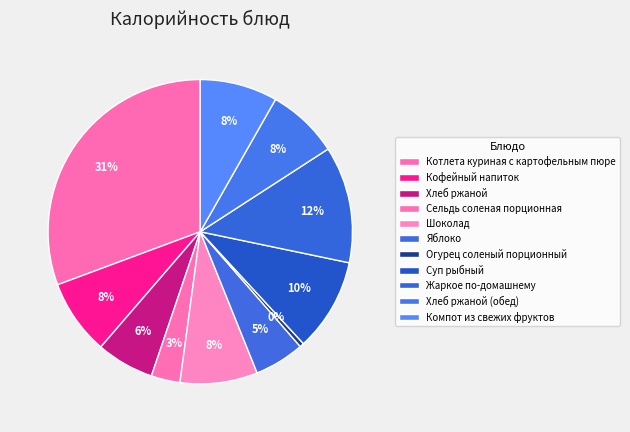

Is there any slice that represents more than half of the pie?

No